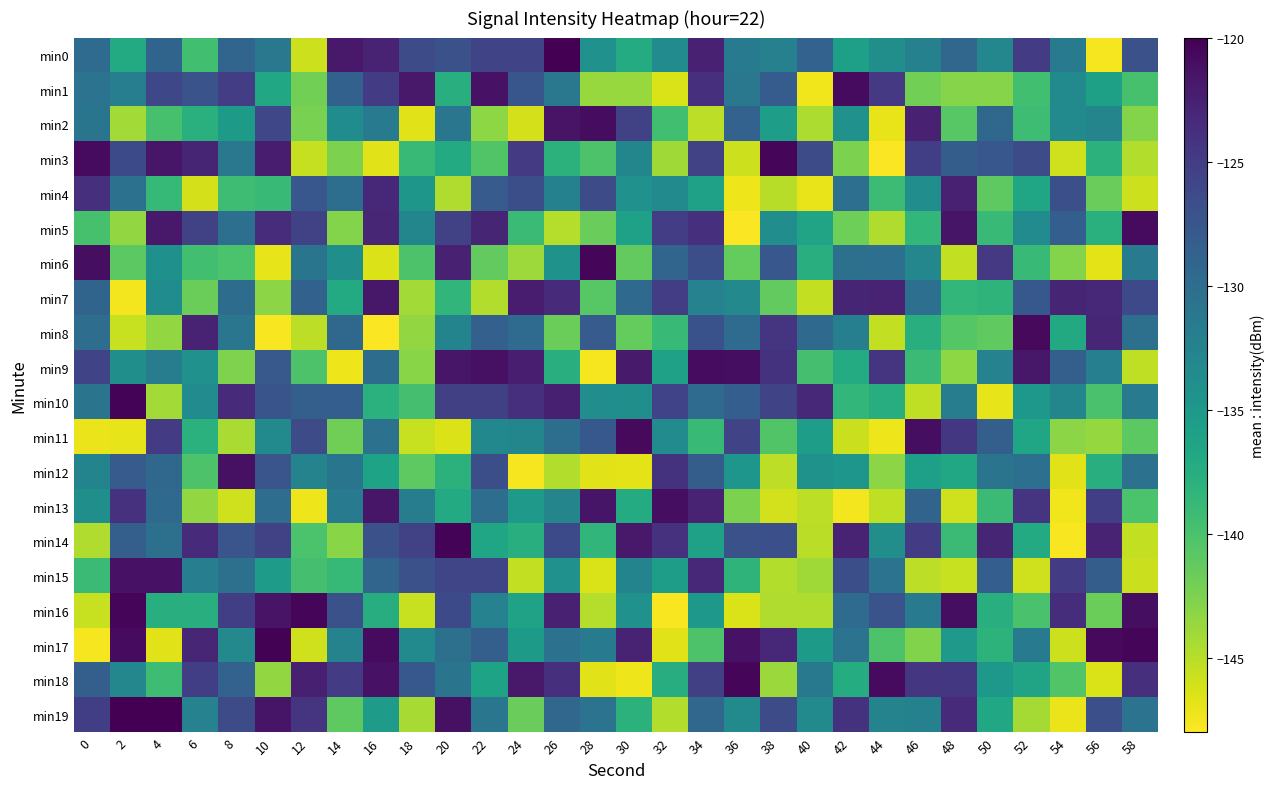

Reading left to right, extract all data points from this chart.

min0: 0=-129.8	2=-137.2	4=-129.0	6=-139.5	8=-129.1	10=-131.2	12=-145.9	14=-121.9	16=-122.7	18=-126.4	20=-126.9	22=-125.7	24=-125.8	26=-120.0	28=-134.2	30=-137.2	32=-133.5	34=-122.6	36=-131.7	38=-132.2	40=-128.8	42=-135.8	44=-133.8	46=-132.3	48=-129.3	50=-132.9	52=-124.9	54=-131.4	56=-147.6	58=-127.0
min1: 0=-130.7	2=-132.0	4=-126.1	6=-127.1	8=-125.1	10=-136.7	12=-142.0	14=-128.7	16=-125.0	18=-121.9	20=-137.5	22=-121.4	24=-127.5	26=-131.2	28=-143.6	30=-143.6	32=-146.4	34=-123.7	36=-131.2	38=-128.2	40=-147.4	42=-120.8	44=-124.7	46=-142.1	48=-142.9	50=-142.9	52=-139.5	54=-133.3	56=-135.9	58=-139.8
min2: 0=-130.9	2=-144.1	4=-139.8	6=-137.7	8=-135.2	10=-126.0	12=-142.4	14=-133.6	16=-131.4	18=-146.7	20=-131.0	22=-143.2	24=-146.2	26=-121.4	28=-121.0	30=-125.4	32=-139.5	34=-145.3	36=-128.8	38=-135.7	40=-144.6	42=-134.1	44=-147.0	46=-122.5	48=-140.8	50=-129.4	52=-139.3	54=-133.4	56=-132.7	58=-142.8
min3: 0=-120.9	2=-126.3	4=-121.7	6=-122.9	8=-131.3	10=-122.2	12=-145.5	14=-142.5	16=-146.7	18=-138.9	20=-137.1	22=-140.4	24=-124.8	26=-138.0	28=-140.1	30=-132.8	32=-144.1	34=-125.5	36=-145.9	38=-120.4	40=-126.4	42=-142.4	44=-147.8	46=-125.2	48=-128.2	50=-127.6	52=-126.4	54=-145.9	56=-138.0	58=-144.8
min4: 0=-123.8	2=-130.5	4=-138.7	6=-146.2	8=-139.3	10=-138.9	12=-127.6	14=-130.1	16=-123.2	18=-134.8	20=-144.7	22=-128.0	24=-126.7	26=-132.3	28=-126.4	30=-134.2	32=-133.4	34=-136.0	36=-147.3	38=-145.0	40=-147.1	42=-130.2	44=-139.2	46=-133.8	48=-122.6	50=-141.0	52=-136.5	54=-126.8	56=-141.6	58=-145.8
min5: 0=-139.9	2=-143.5	4=-122.0	6=-125.4	8=-130.3	10=-123.6	12=-125.5	14=-142.8	16=-123.0	18=-132.9	20=-125.4	22=-122.9	24=-139.1	26=-144.9	28=-141.6	30=-136.0	32=-125.1	34=-123.9	36=-147.8	38=-133.7	40=-136.3	42=-141.8	44=-144.6	46=-138.5	48=-121.6	50=-139.0	52=-133.5	54=-128.3	56=-137.8	58=-120.8
min6: 0=-121.1	2=-141.0	4=-134.1	6=-139.6	8=-140.0	10=-147.0	12=-130.9	14=-133.9	16=-146.6	18=-140.2	20=-122.6	22=-141.3	24=-143.9	26=-134.3	28=-120.4	30=-141.2	32=-129.2	34=-126.7	36=-141.3	38=-127.6	40=-137.7	42=-130.3	44=-130.3	46=-133.0	48=-145.5	50=-124.6	52=-139.0	54=-142.8	56=-146.9	58=-131.5
min7: 0=-129.0	2=-147.5	4=-133.7	6=-141.7	8=-129.9	10=-143.1	12=-128.7	14=-137.2	16=-121.8	18=-144.1	20=-138.5	22=-144.8	24=-122.1	26=-123.4	28=-140.8	30=-129.5	32=-125.1	34=-132.5	36=-133.2	38=-141.2	40=-145.4	42=-122.9	44=-122.8	46=-130.3	48=-138.5	50=-138.2	52=-127.7	54=-122.9	56=-123.2	58=-126.2
min8: 0=-130.0	2=-145.6	4=-143.5	6=-122.8	8=-131.0	10=-147.7	12=-145.2	14=-129.4	16=-147.9	18=-143.5	20=-132.6	22=-128.6	24=-129.7	26=-141.7	28=-128.1	30=-141.4	32=-138.9	34=-127.1	36=-129.8	38=-124.2	40=-129.6	42=-132.1	44=-145.4	46=-137.7	48=-140.6	50=-141.2	52=-120.8	54=-137.0	56=-123.0	58=-130.3
min9: 0=-125.7	2=-133.9	4=-131.8	6=-134.2	8=-142.5	10=-127.8	12=-140.1	14=-147.3	16=-129.9	18=-143.0	20=-121.7	22=-121.3	24=-122.4	26=-137.6	28=-147.6	30=-122.0	32=-136.0	34=-120.9	36=-121.0	38=-124.1	40=-139.8	42=-137.2	44=-124.2	46=-139.1	48=-143.3	50=-132.4	52=-121.8	54=-128.5	56=-132.0	58=-145.3
min10: 0=-130.8	2=-120.3	4=-144.1	6=-133.5	8=-123.4	10=-127.3	12=-128.5	14=-128.3	16=-137.9	18=-139.8	20=-125.3	22=-125.3	24=-123.7	26=-122.4	28=-133.7	30=-134.0	32=-125.6	34=-129.8	36=-128.3	38=-125.7	40=-123.1	42=-138.5	44=-137.5	46=-145.4	48=-131.8	50=-147.0	52=-135.0	54=-132.8	56=-140.0	58=-131.5
min11: 0=-147.1	2=-147.0	4=-125.0	6=-137.9	8=-144.4	10=-133.4	12=-126.4	14=-142.0	16=-130.6	18=-145.6	20=-146.6	22=-133.1	24=-132.9	26=-130.2	28=-127.7	30=-120.7	32=-133.5	34=-139.0	36=-125.7	38=-140.4	40=-135.7	42=-145.8	44=-147.3	46=-121.0	48=-124.6	50=-128.5	52=-136.5	54=-143.1	56=-143.6	58=-141.0
min12: 0=-132.6	2=-128.0	4=-129.5	6=-140.2	8=-121.3	10=-127.3	12=-132.5	14=-130.9	16=-136.3	18=-141.1	20=-138.0	22=-126.8	24=-147.6	26=-144.7	28=-146.7	30=-146.9	32=-124.0	34=-128.3	36=-134.7	38=-145.3	40=-134.2	42=-134.7	44=-143.2	46=-135.9	48=-136.8	50=-130.8	52=-130.2	54=-146.7	56=-137.5	58=-130.5
min13: 0=-133.9	2=-124.0	4=-129.6	6=-143.4	8=-146.0	10=-130.0	12=-147.3	14=-131.6	16=-121.7	18=-131.9	20=-137.1	22=-130.0	24=-135.2	26=-132.7	28=-121.6	30=-137.2	32=-121.1	34=-122.7	36=-142.5	38=-146.1	40=-145.2	42=-147.5	44=-145.4	46=-128.9	48=-146.0	50=-139.1	52=-124.3	54=-147.3	56=-125.2	58=-140.1
min14: 0=-144.7	2=-128.5	4=-130.4	6=-123.4	8=-127.4	10=-125.5	12=-140.1	14=-143.0	16=-127.0	18=-125.4	20=-120.3	22=-136.4	24=-137.6	26=-126.3	28=-138.5	30=-121.9	32=-124.0	34=-136.0	36=-127.0	38=-126.9	40=-145.1	42=-122.7	44=-133.9	46=-124.9	48=-139.0	50=-122.9	52=-137.1	54=-147.7	56=-122.6	58=-145.4
min15: 0=-139.1	2=-121.4	4=-121.4	6=-131.9	8=-130.3	10=-135.4	12=-139.8	14=-138.8	16=-129.2	18=-126.9	20=-125.8	22=-125.9	24=-145.4	26=-134.2	28=-146.4	30=-132.6	32=-135.6	34=-123.1	36=-138.2	38=-144.7	40=-144.0	42=-126.7	44=-130.7	46=-145.2	48=-145.6	50=-128.4	52=-146.0	54=-125.0	56=-128.2	58=-145.7
min16: 0=-145.6	2=-120.4	4=-137.5	6=-137.6	8=-125.2	10=-121.5	12=-120.4	14=-126.9	16=-137.5	18=-145.7	20=-126.2	22=-132.4	24=-136.1	26=-122.6	28=-144.9	30=-134.2	32=-147.7	34=-134.9	36=-146.4	38=-144.7	40=-144.7	42=-129.8	44=-127.1	46=-131.7	48=-121.1	50=-137.5	52=-140.0	54=-123.7	56=-141.7	58=-121.0
min17: 0=-147.7	2=-120.8	4=-146.8	6=-123.0	8=-133.2	10=-120.2	12=-145.9	14=-132.5	16=-120.9	18=-133.4	20=-130.4	22=-128.5	24=-135.3	26=-130.4	28=-131.6	30=-122.8	32=-146.7	34=-140.1	36=-121.4	38=-123.1	40=-135.2	42=-130.6	44=-140.2	46=-142.7	48=-135.0	50=-138.1	52=-131.7	54=-145.8	56=-120.7	58=-120.4
min18: 0=-128.5	2=-133.0	4=-139.3	6=-125.2	8=-128.8	10=-143.4	12=-122.5	14=-125.0	16=-121.4	18=-127.7	20=-130.8	22=-136.3	24=-121.9	26=-123.8	28=-146.7	30=-147.3	32=-137.5	34=-125.3	36=-120.4	38=-143.8	40=-131.4	42=-137.3	44=-120.8	46=-124.4	48=-124.5	50=-134.9	52=-136.4	54=-140.3	56=-146.4	58=-123.8
min19: 0=-125.2	2=-120.0	4=-120.1	6=-132.4	8=-126.5	10=-121.5	12=-124.2	14=-141.1	16=-135.4	18=-144.4	20=-121.3	22=-131.0	24=-141.6	26=-129.2	28=-130.7	30=-138.0	32=-144.8	34=-129.2	36=-133.4	38=-126.4	40=-133.4	42=-124.1	44=-132.5	46=-132.3	48=-123.5	50=-136.7	52=-144.2	54=-147.2	56=-126.9	58=-130.6